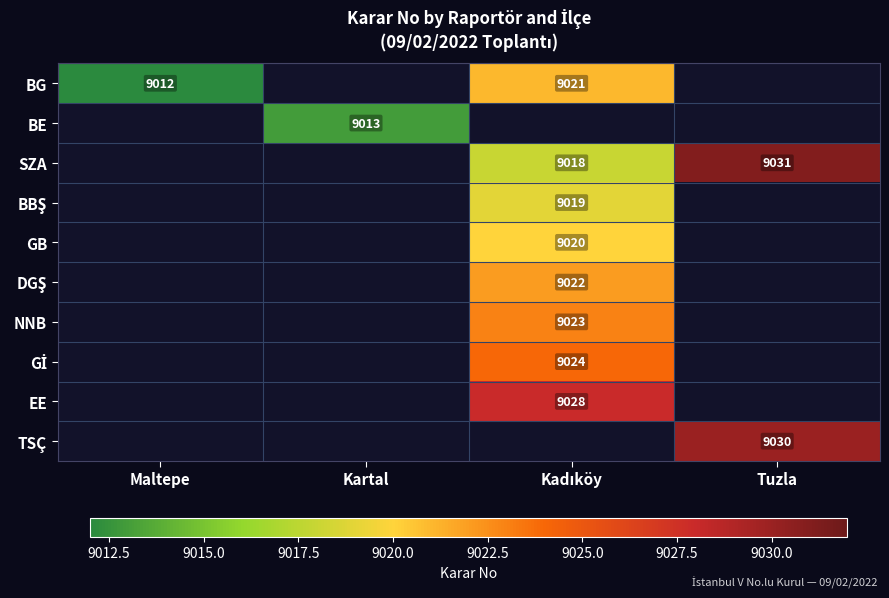

The value of BE at Kartal is 14336. True or false?

False